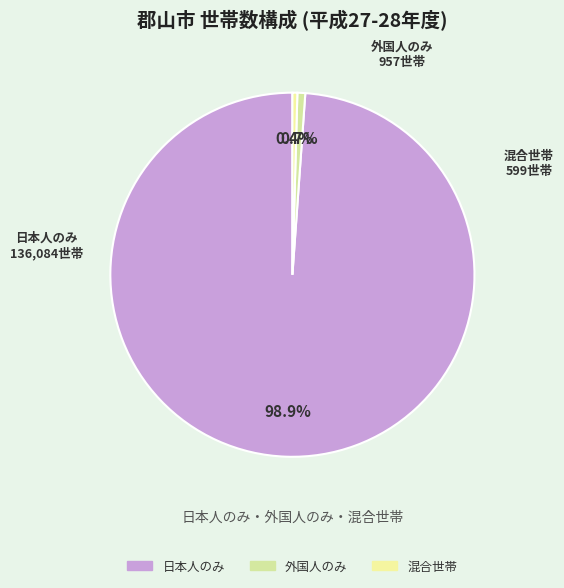

Is there a majority slice in this chart?

Yes